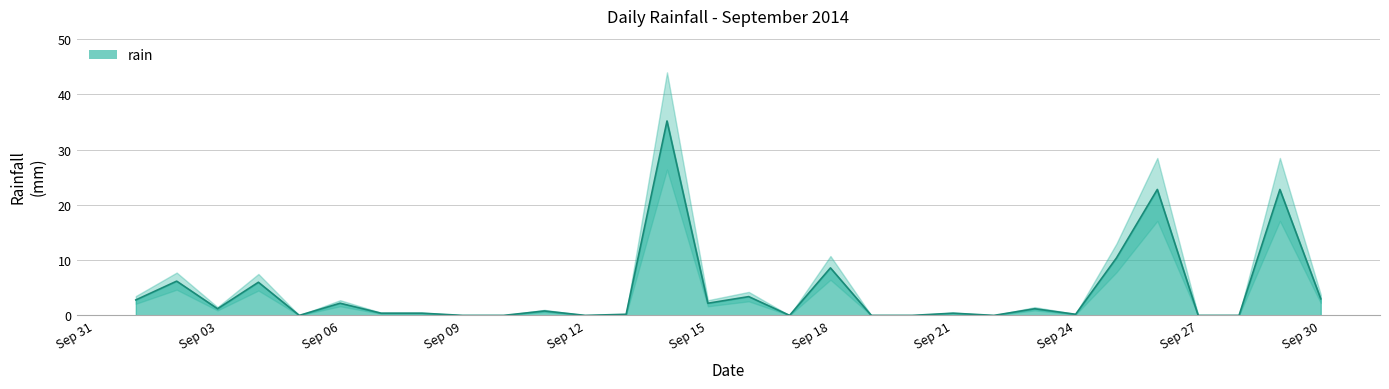

Which has a higher value, 2014-09-11 or 2014-09-23?

2014-09-23